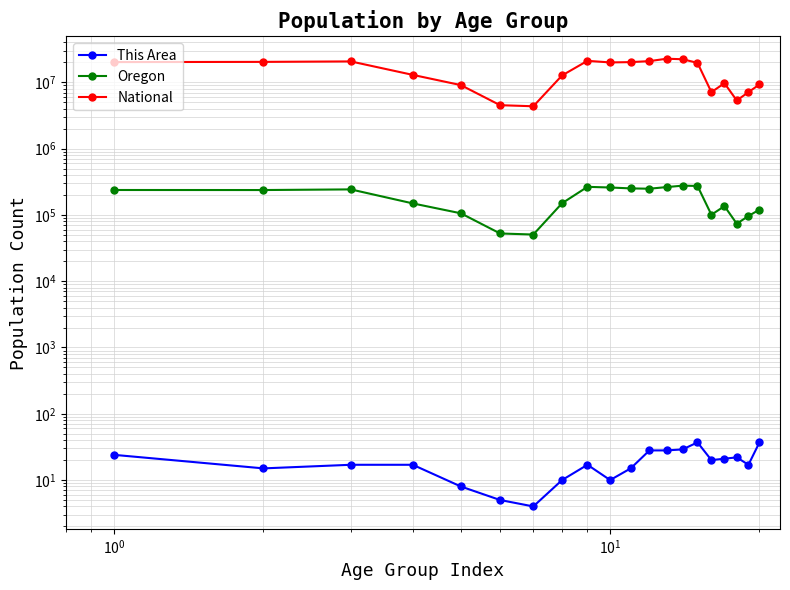

True or false: Oregon and National cross at least once.

False